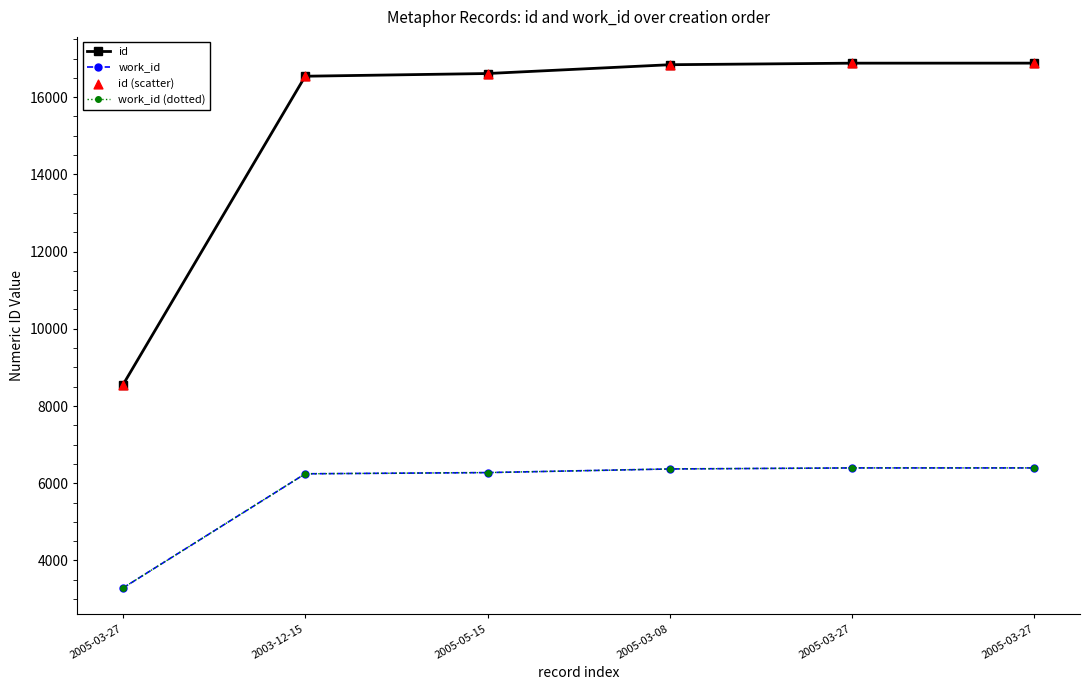

Is this an area chart (filled region under the line)?

No